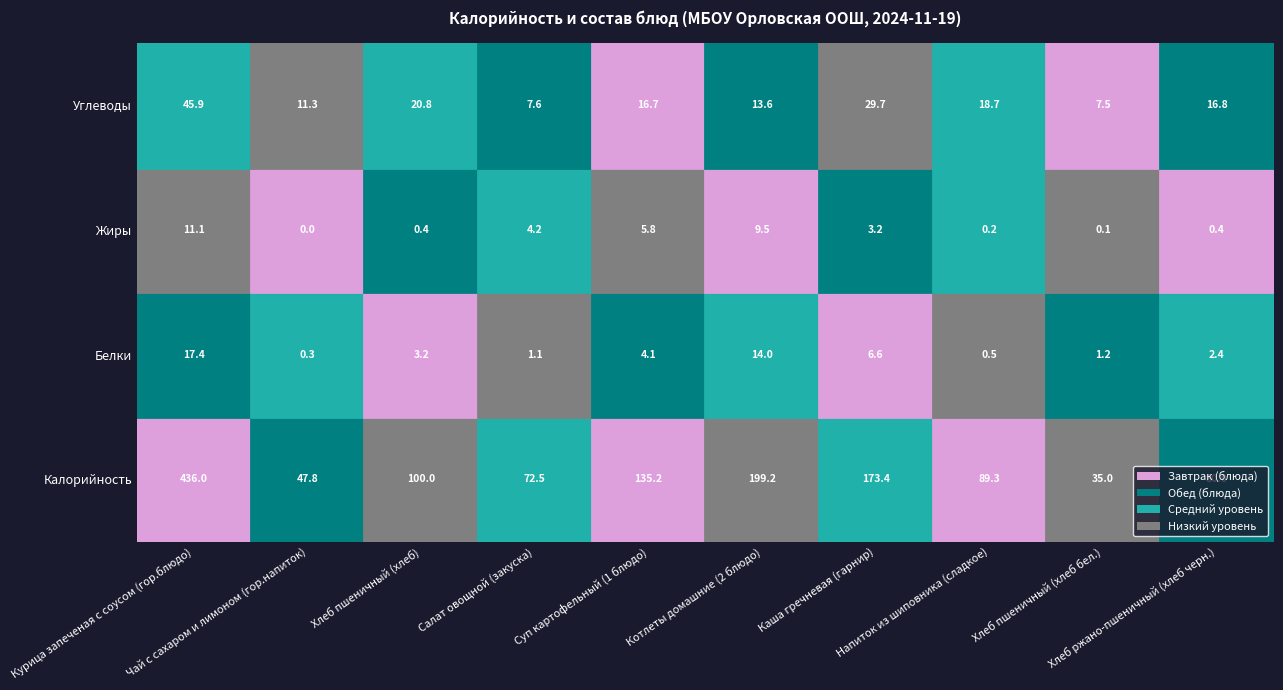

What is the average value of the Жиры series?

3.5